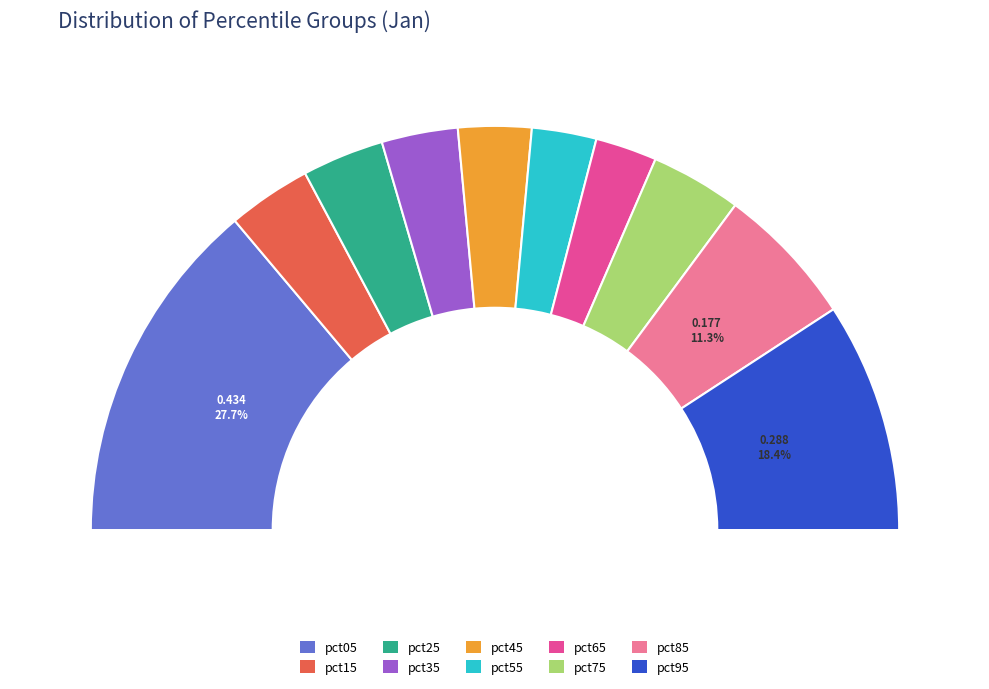

Which category has the biggest portion of the pie?

pct05